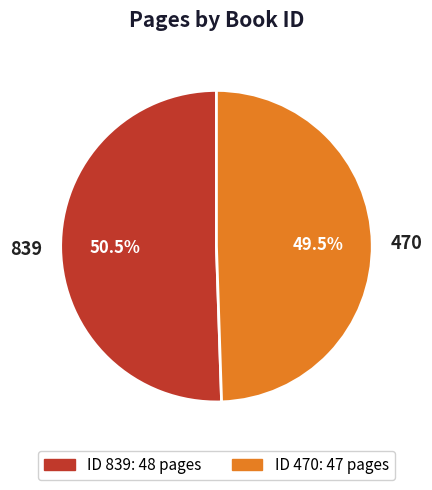

What percentage is NOT represented by 470?

50.5%